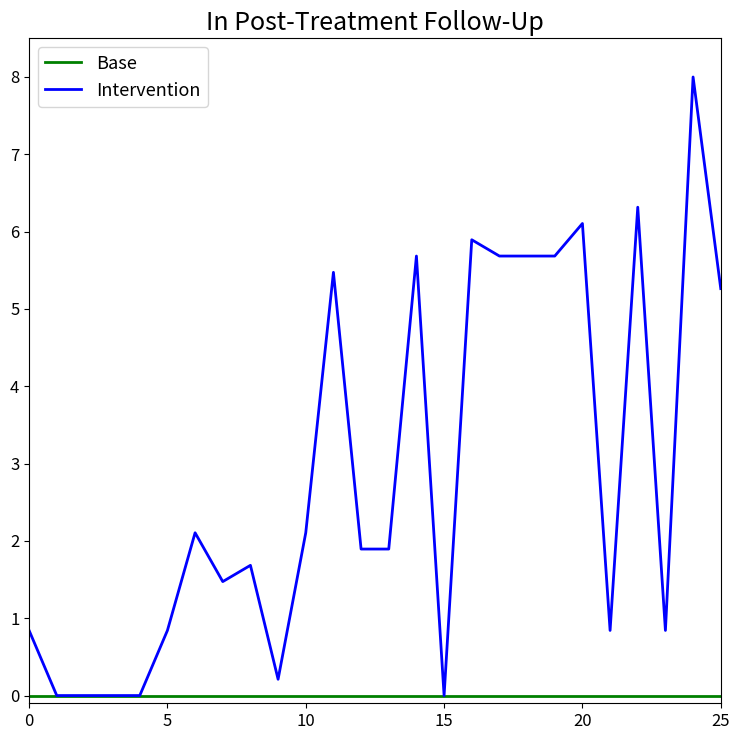

Which series has the largest total across all categories?

Intervention